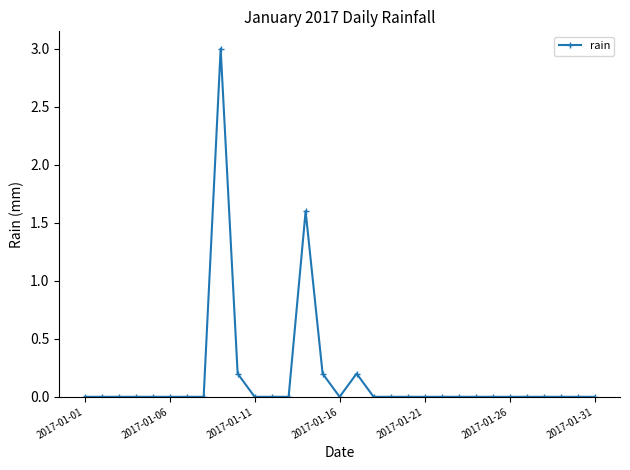

What is the greatest value displayed?

3.0